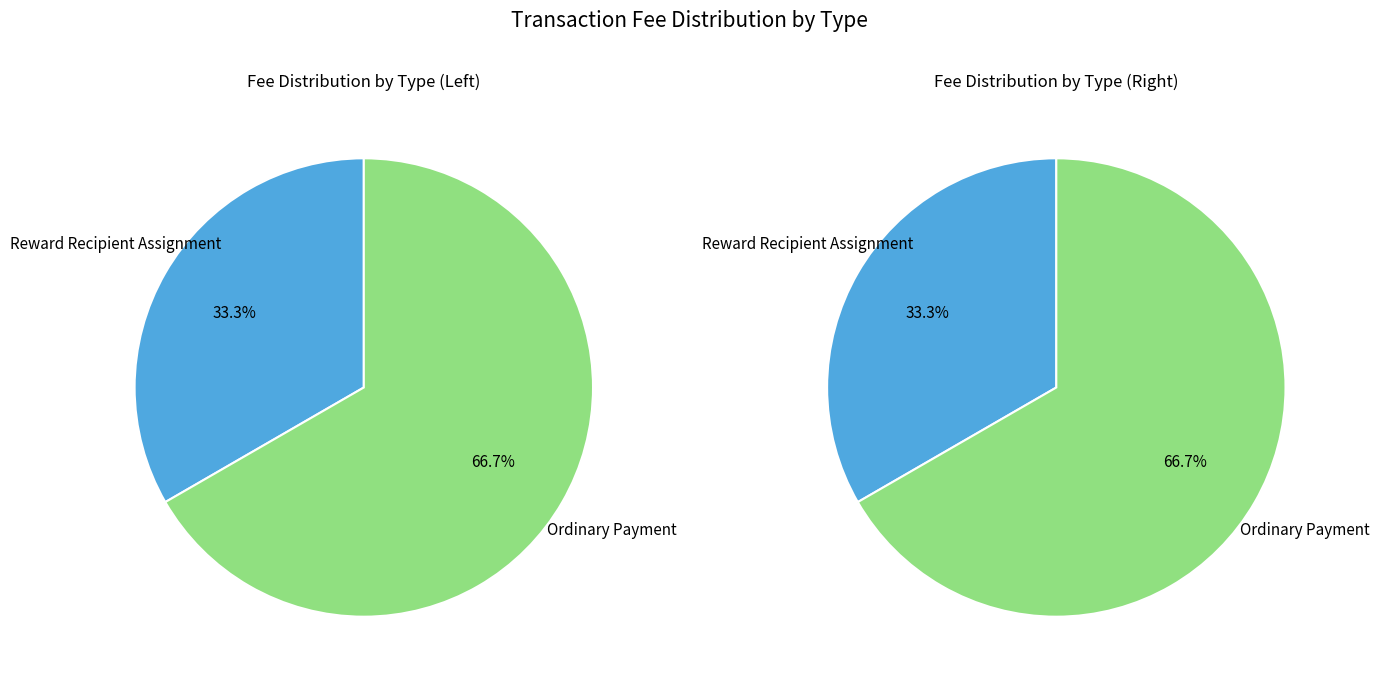

Between Reward Recipient Assignment and Ordinary Payment, which is larger?

Ordinary Payment